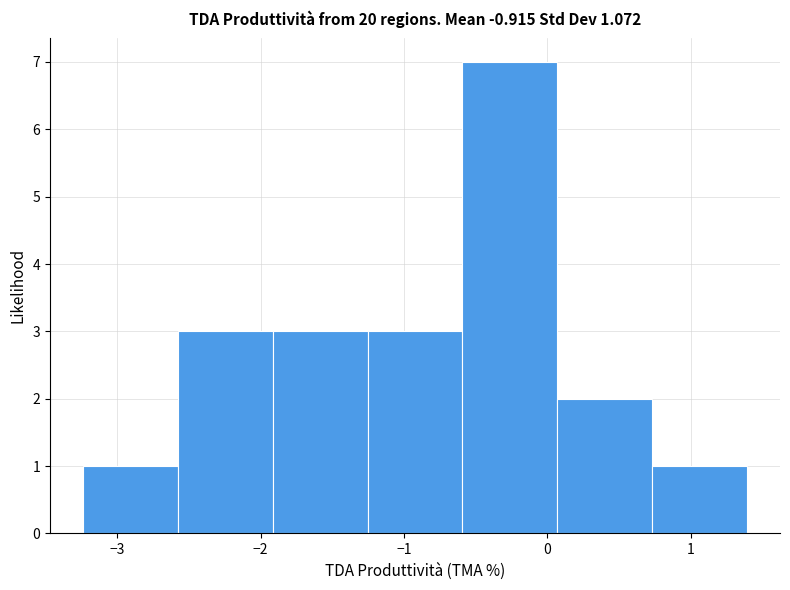

Reading left to right, list every bar in this chart as the range it spans on the x-axis followed by its height. Neither the bar edges nor the heights are printed on the chart, so give them approximately, as read against the axes.

-3.2 to -2.6: 1
-2.6 to -1.9: 3
-1.9 to -1.3: 3
-1.3 to -0.6: 3
-0.6 to 0.1: 7
0.1 to 0.7: 2
0.7 to 1.4: 1